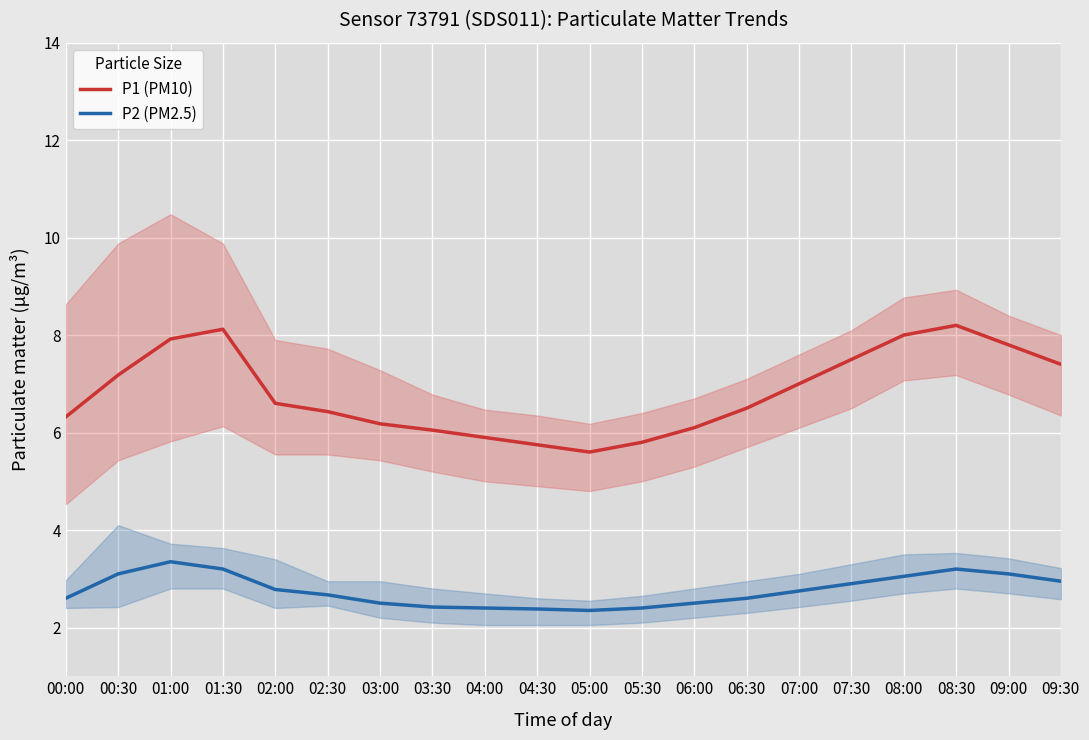

True or false: P2 (PM2.5) and P1 (PM10) cross at least once.

False